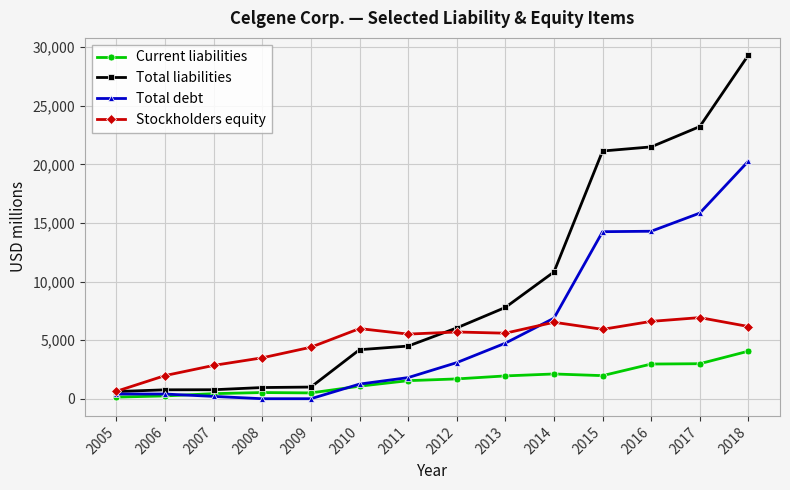

What is the difference between the Total debt values at 2005 and 2015?

13850